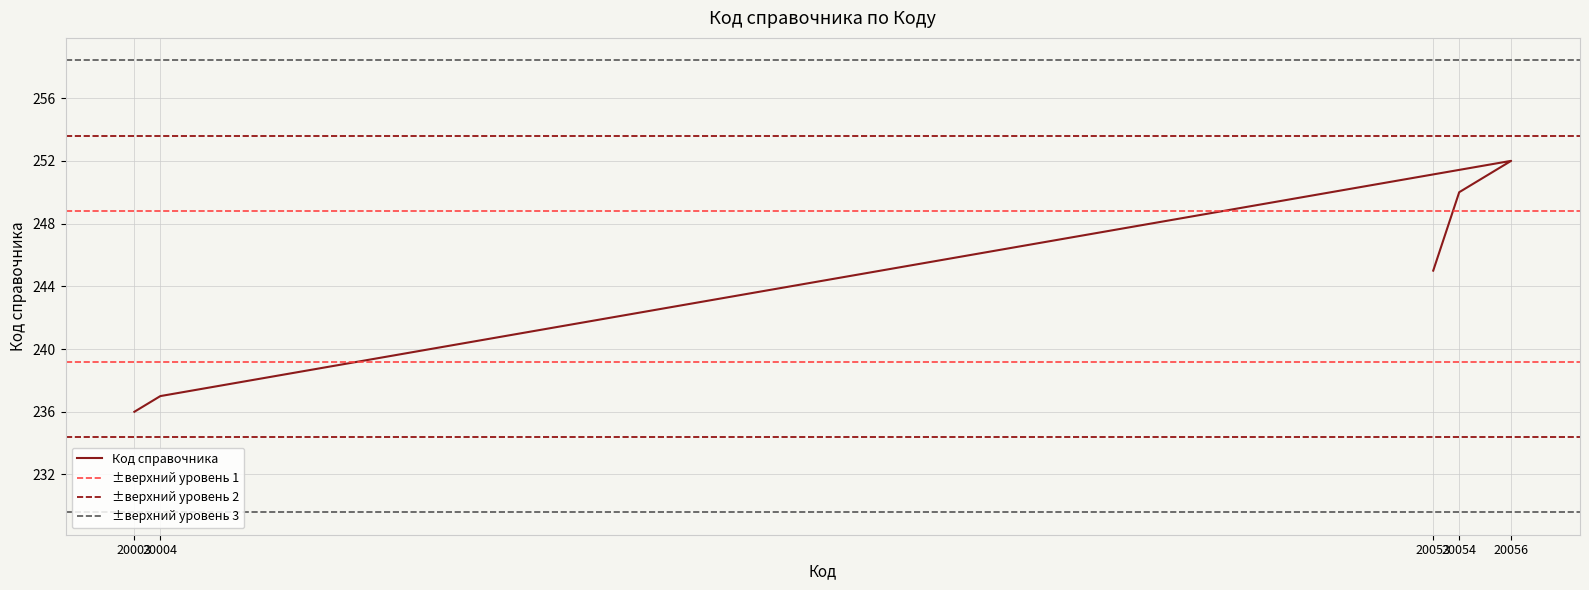

What is the approximate value at 20003?

236